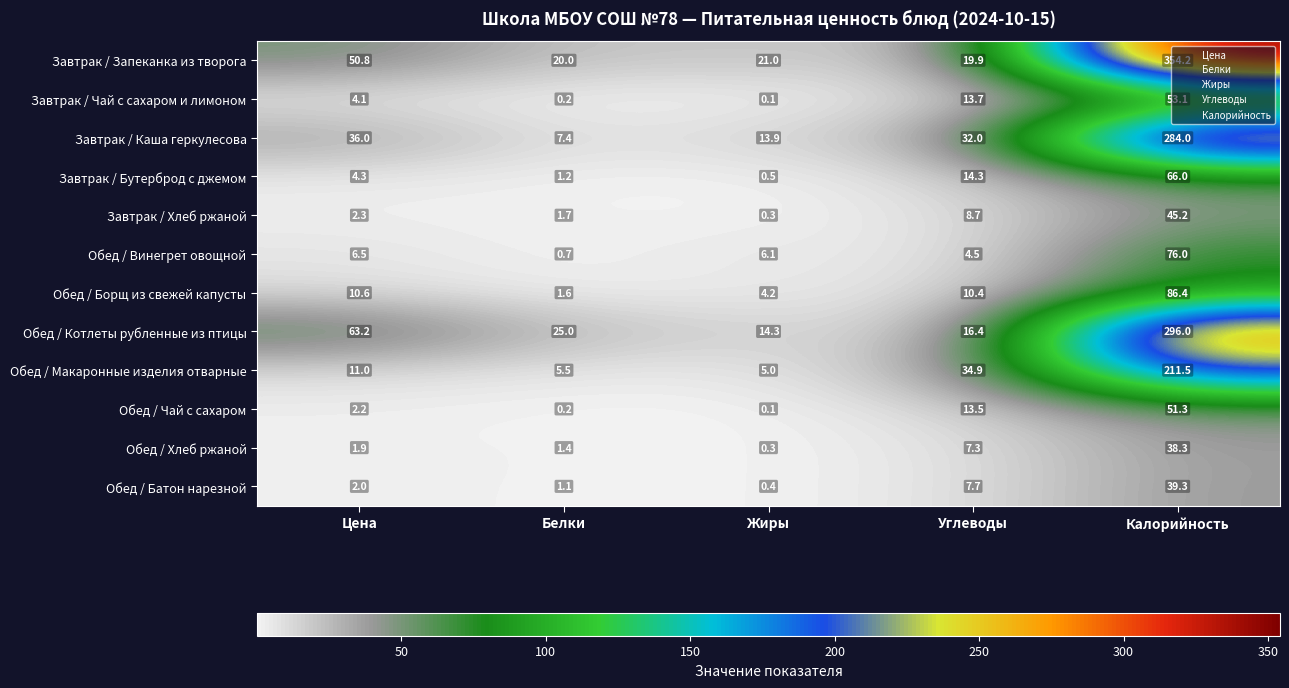

What is the difference between the maximum and minimum values in the Завтрак / Хлеб ржаной series?

44.9